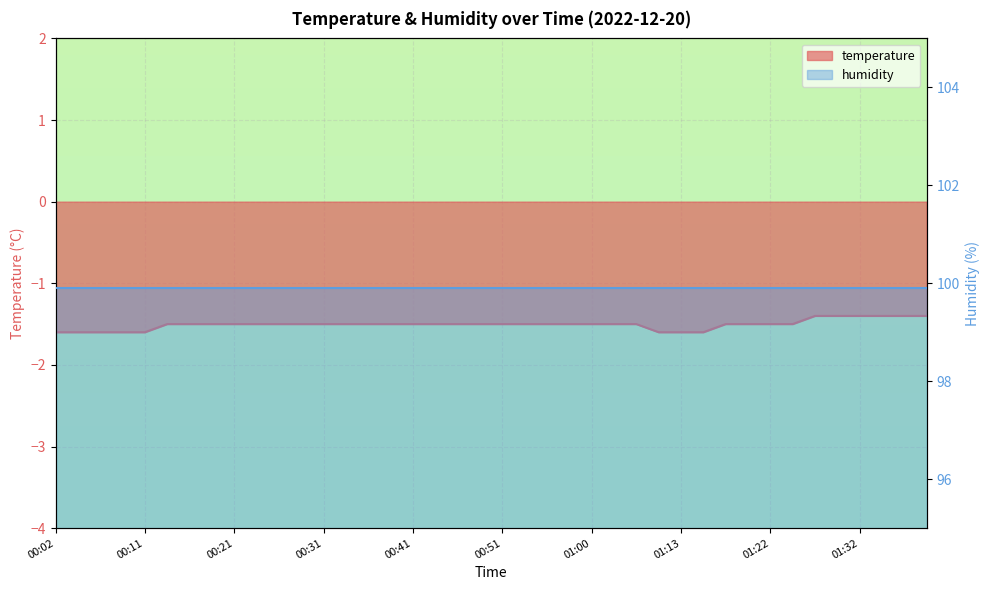

Reading left to right, list all the values displayed in this chart.

00:02=-1.6	00:04=-1.6	00:06=-1.6	00:09=-1.6	00:11=-1.6	00:14=-1.5	00:16=-1.5	00:19=-1.5	00:21=-1.5	00:23=-1.5	00:26=-1.5	00:28=-1.5	00:31=-1.5	00:33=-1.5	00:36=-1.5	00:38=-1.5	00:41=-1.5	00:43=-1.5	00:46=-1.5	00:48=-1.5	00:51=-1.5	00:53=-1.5	00:56=-1.5	00:58=-1.5	01:00=-1.5	01:03=-1.5	01:08=-1.5	01:10=-1.6	01:13=-1.6	01:15=-1.6	01:17=-1.5	01:20=-1.5	01:22=-1.5	01:25=-1.5	01:27=-1.4	01:30=-1.4	01:32=-1.4	01:34=-1.4	01:37=-1.4	01:39=-1.4